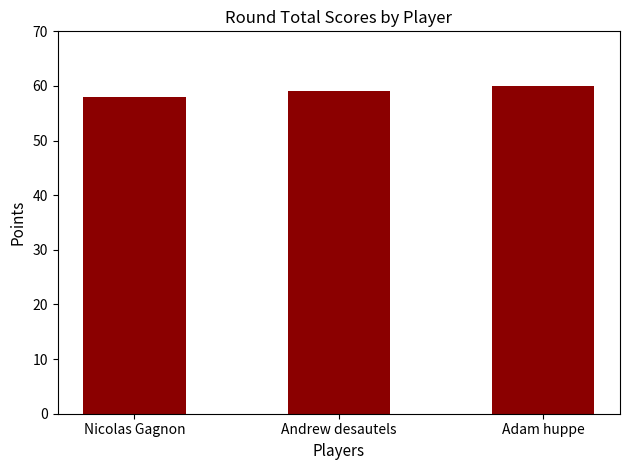

What value does the data have at Andrew desautels?

59